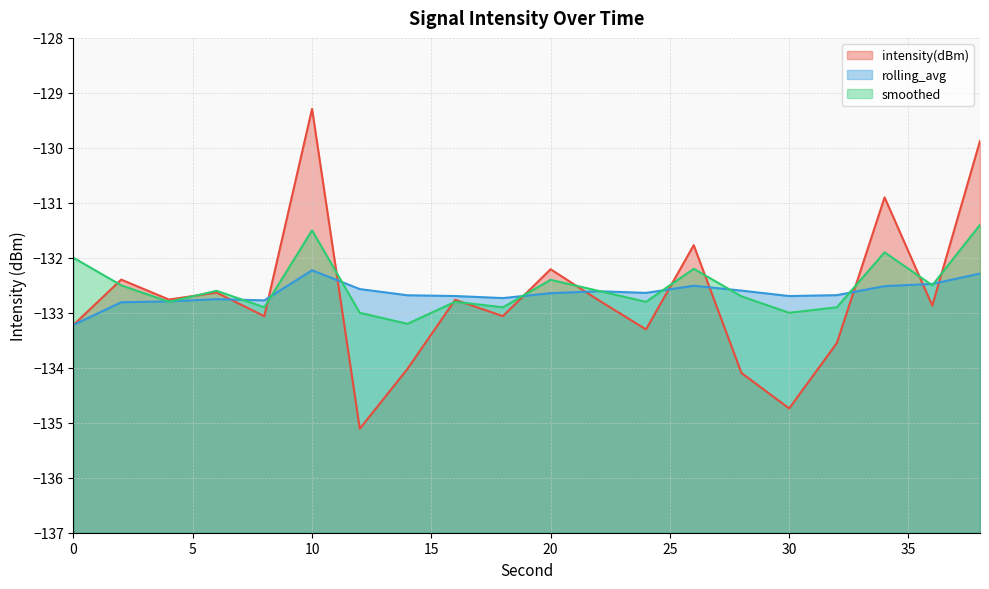

Which series changed the most between 4 and 18?

intensity(dBm)